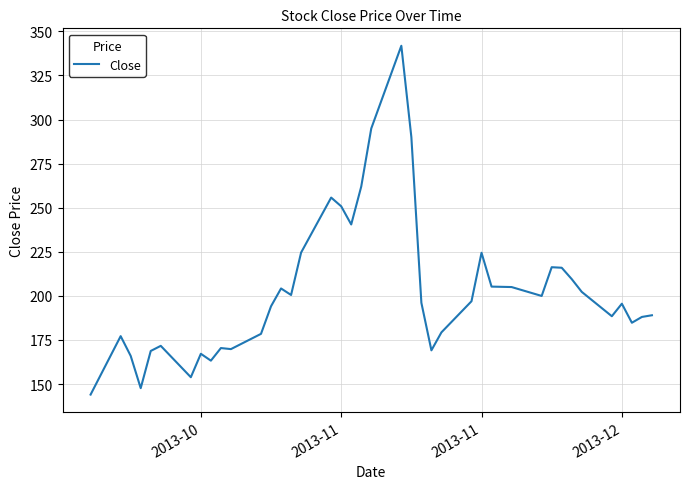

What is the greatest value displayed?

341.9